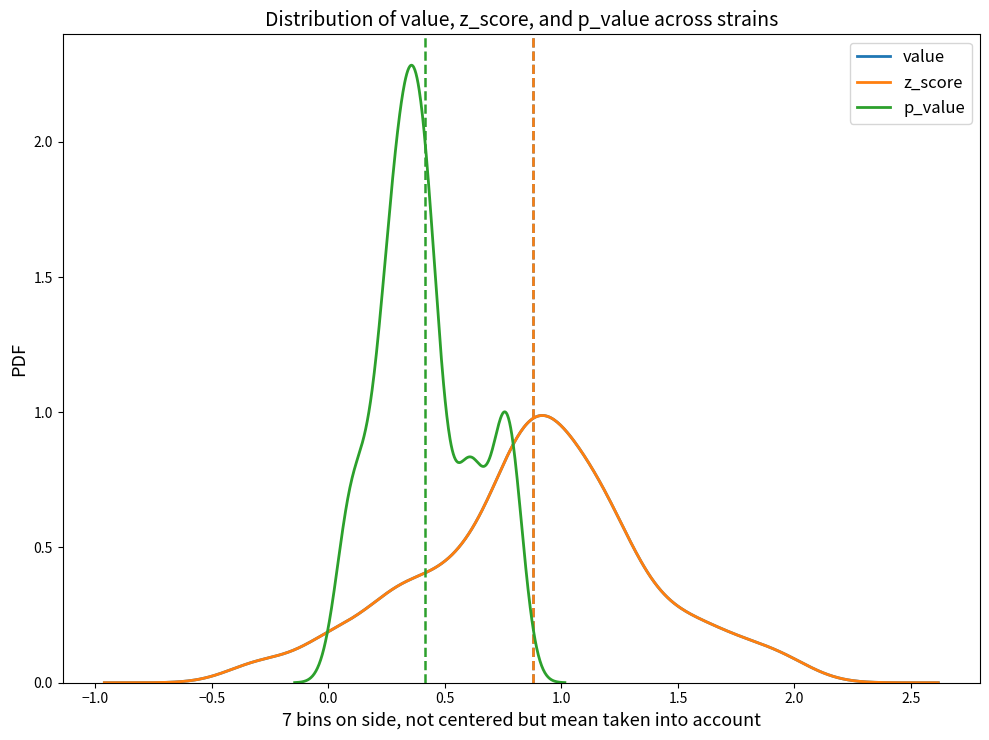

True or false: z_score has more than 0 interior local peaks.

True